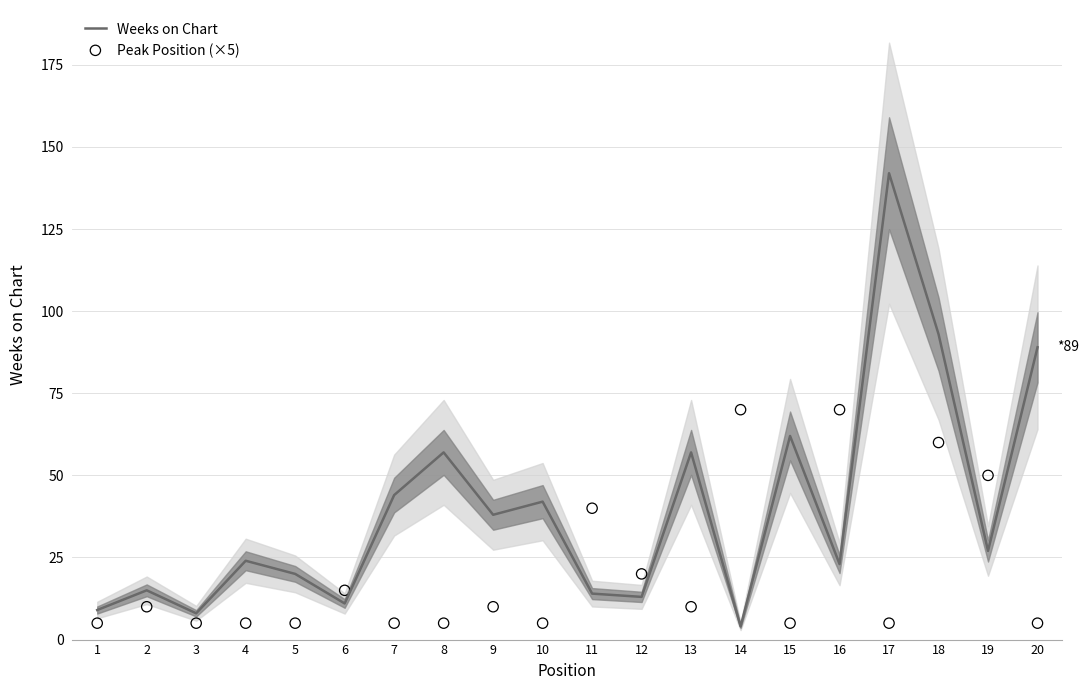

At which category is the sum across all series the highest?

18